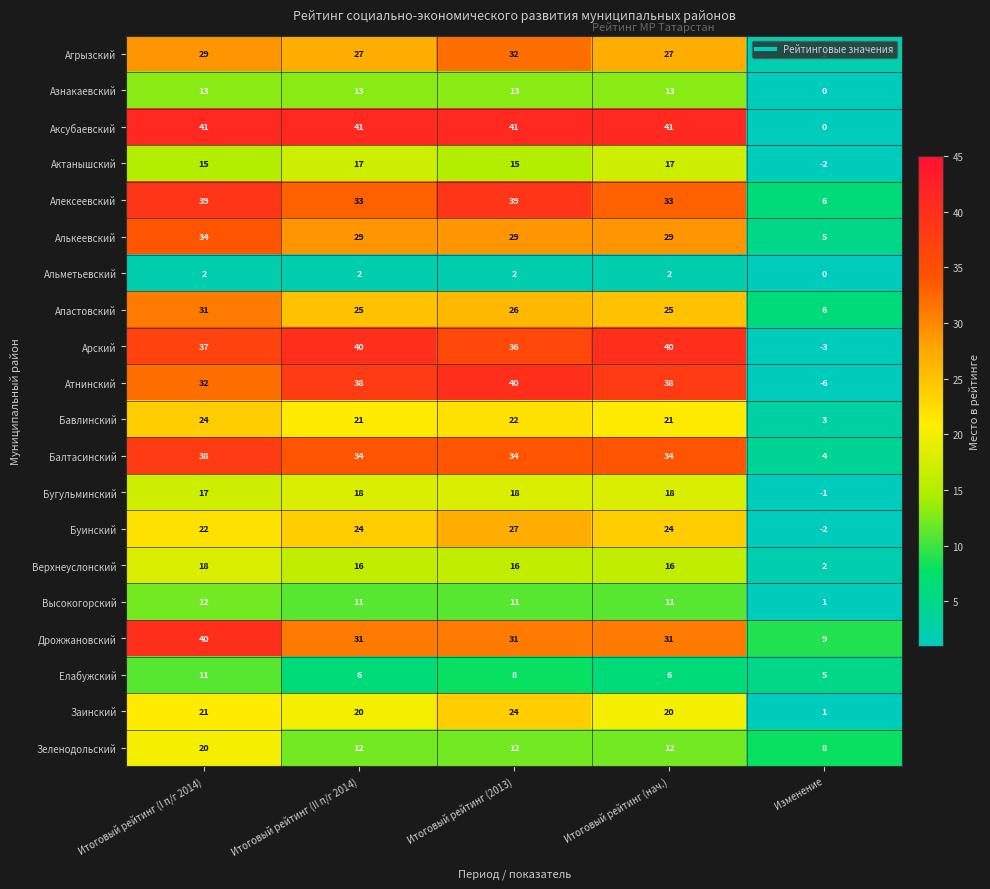

At which label is Азнакаевский closest to 6?

Изменение